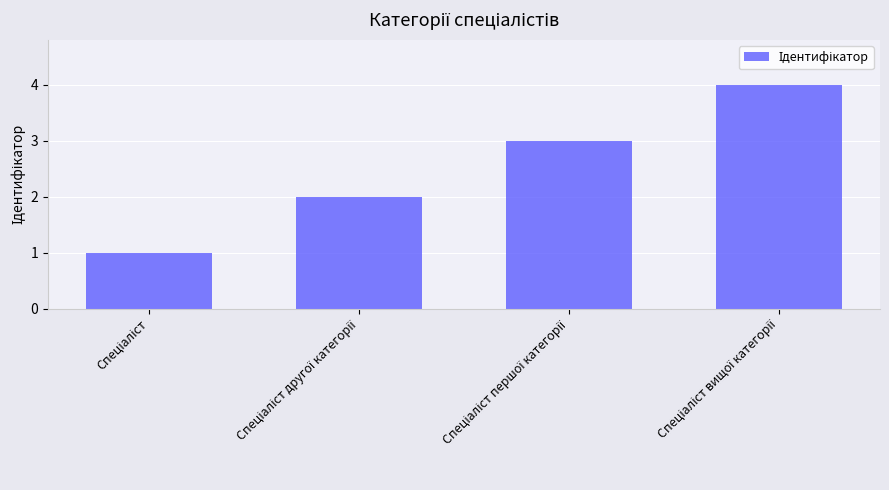

How many values are below 3?

2